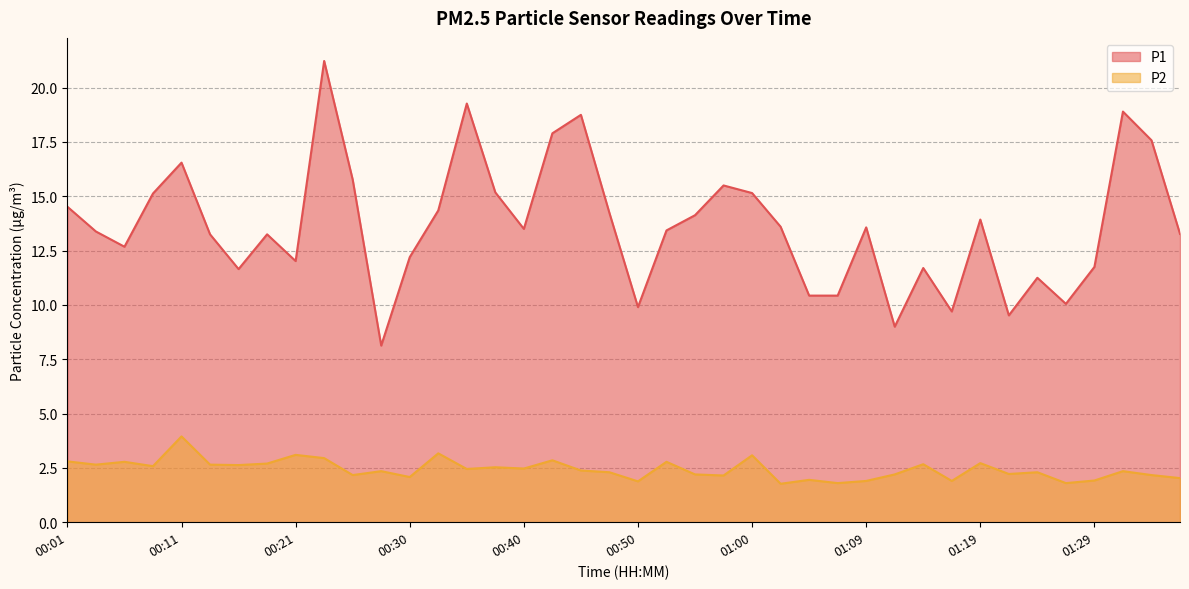

Which has a higher value, 00:35 or 01:19?

00:35